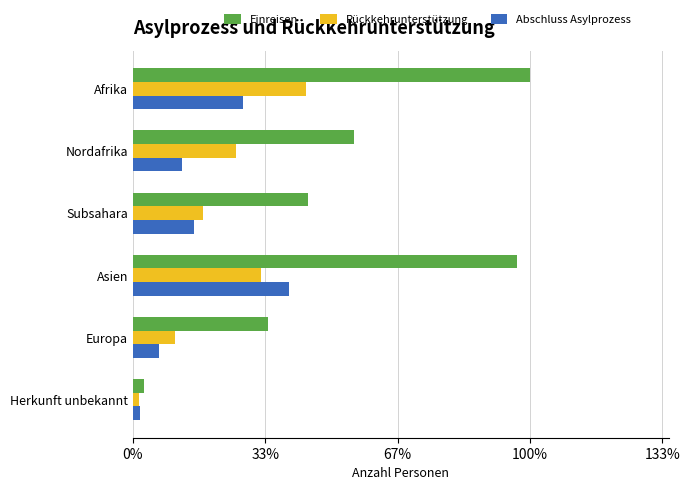

What are all the series names shown in the legend?

Einreisen, Rückkehrunterstützung, Abschluss Asylprozess